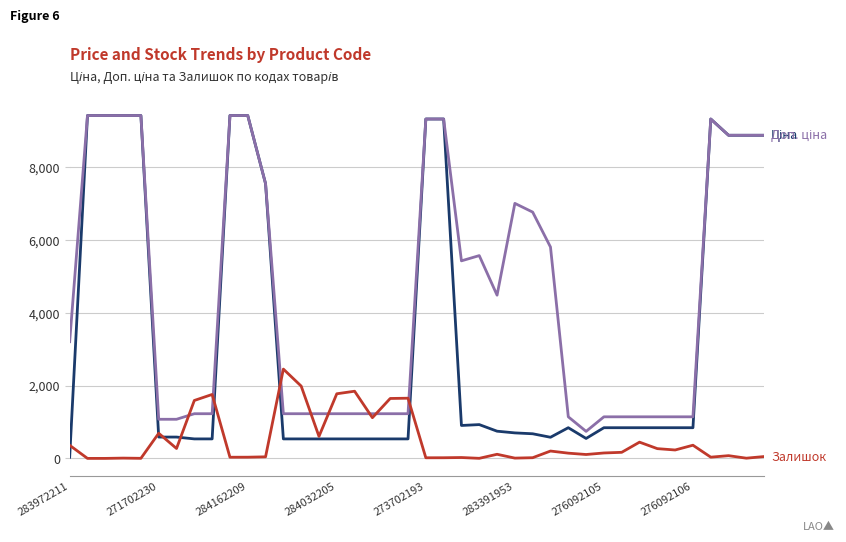

What is the greatest value displayed?

9416.9